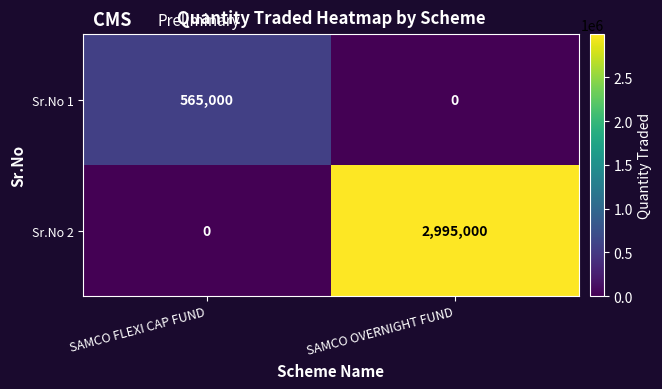

Rank the series by their average value, from lowest to highest.

Sr.No 1, Sr.No 2